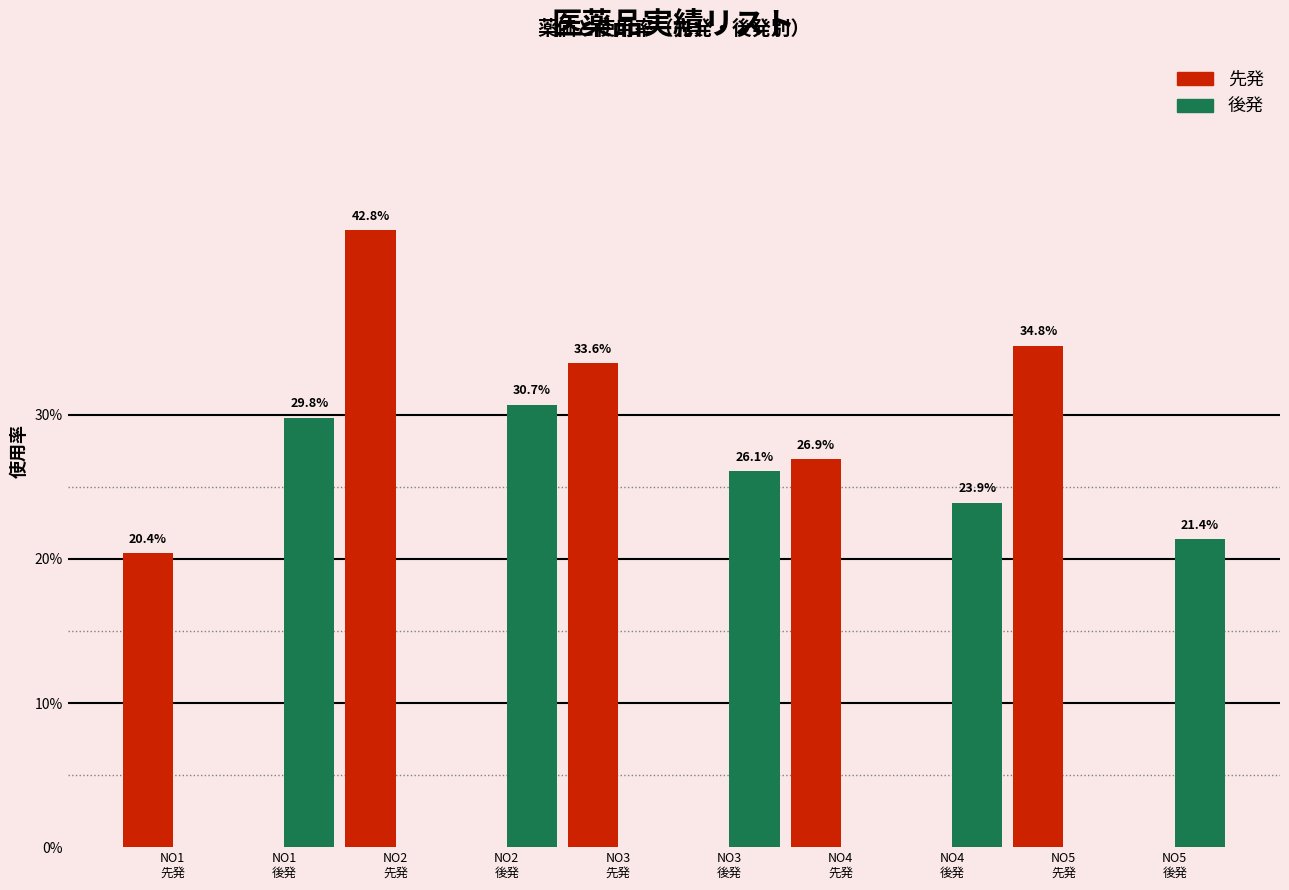

Which series has the largest total across all categories?

先発